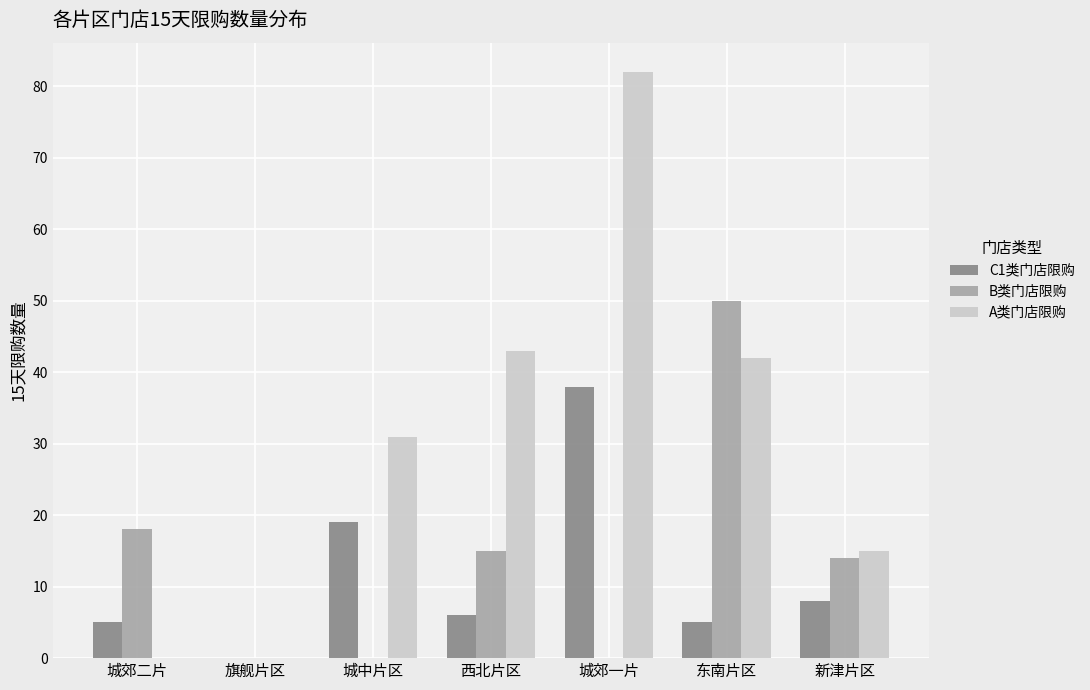

How many groups of bars are there?

7